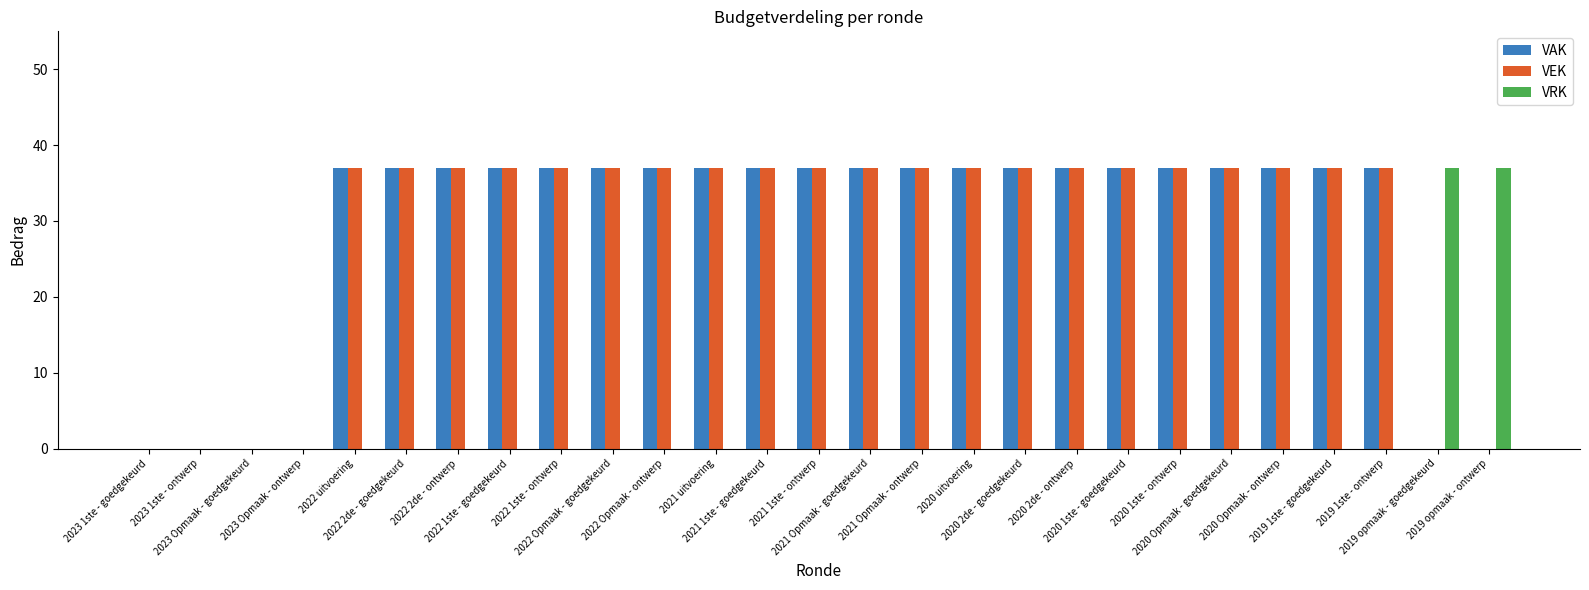

What is the sum of all VRK values?

74